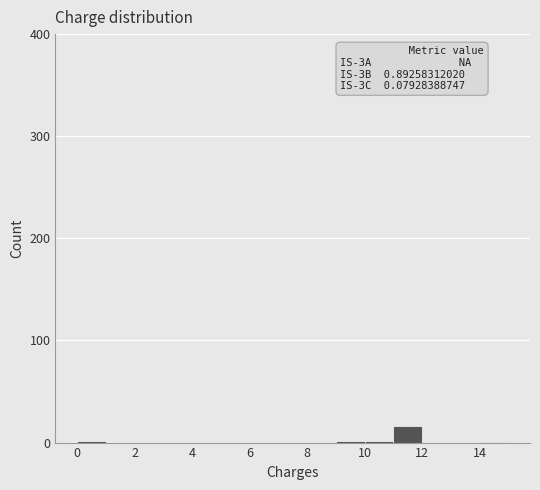

Which range on the x-axis has the tallest bar?

11 to 12